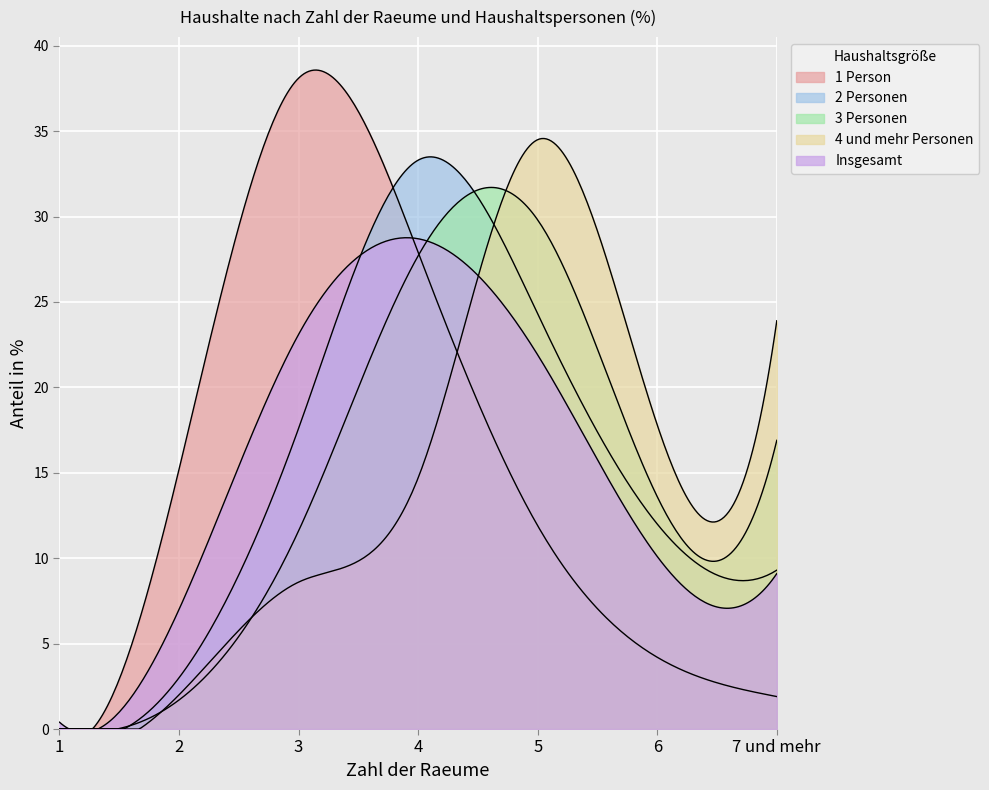

Reading left to right, extract all data points from this chart.

1 Person: 0.0	15.2	38.1	27.9	11.9	4.2	1.9
2 Personen: 0.0	3.0	17.6	33.3	24.3	12.0	9.3
3 Personen: 0.0	1.7	11.6	27.7	29.8	13.6	16.9
4 und mehr Personen: 0.0	2.0	8.6	14.7	34.5	17.8	23.9
Insgesamt: 0.4	7.0	23.1	28.7	21.9	10.1	9.1